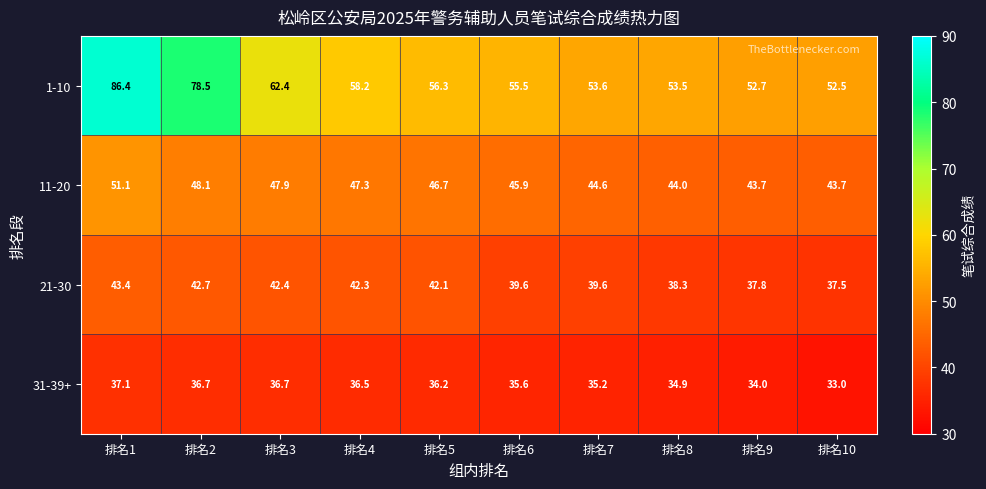

What value does the 21-30 series have at 排名9?

37.8